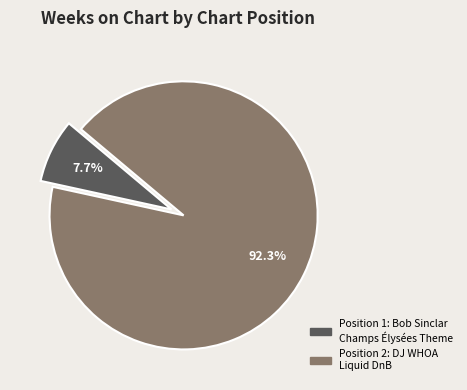

Does any single category account for the majority?

Yes